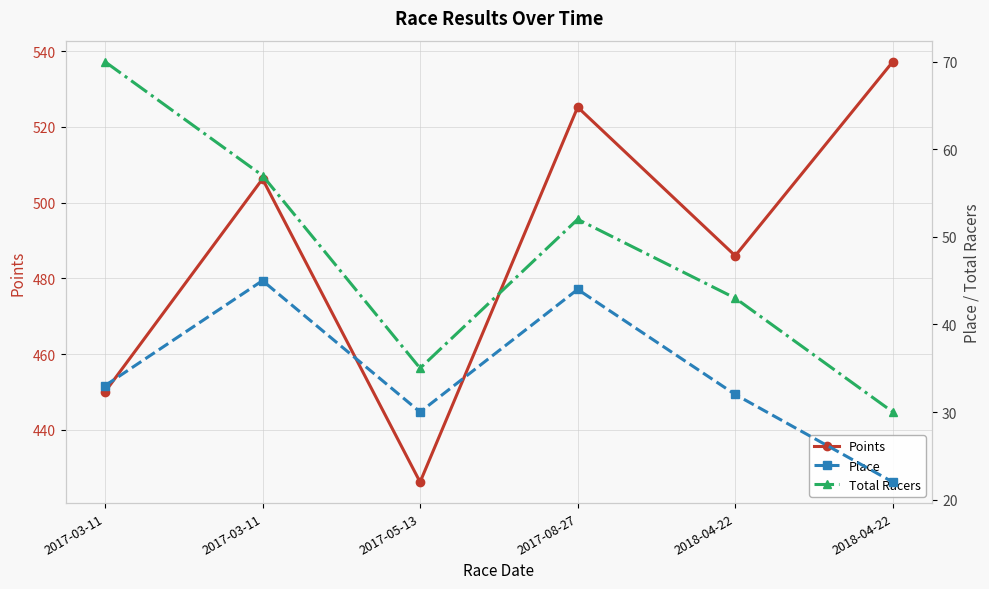

What is the difference between the highest and lowest values at 2018-04-22?

454.0